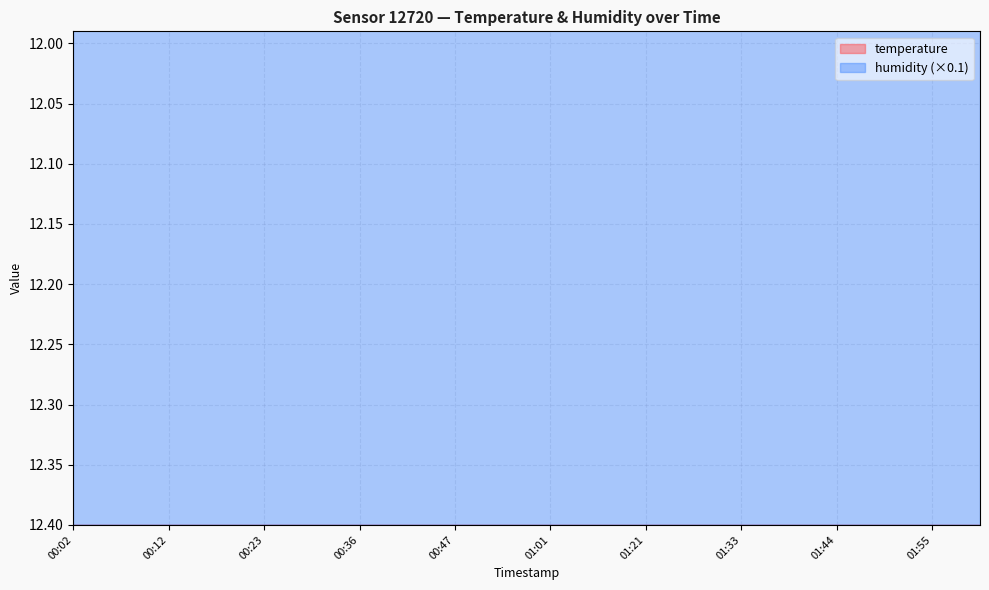

Reading left to right, transcribe all the data shown in this chart.

13.7	13.7	13.7	13.7	13.7	13.8	13.8	13.8	13.8	13.7	13.7	13.6	13.6	13.5	13.5	13.4	13.4	13.4	13.4	13.4